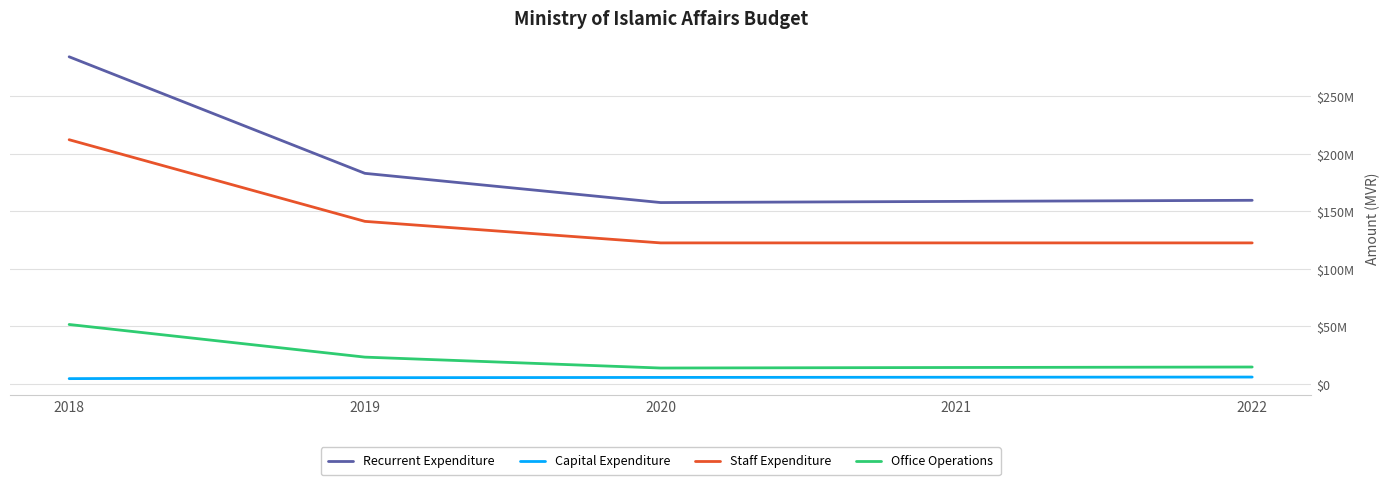

What are all the series names shown in the legend?

Recurrent Expenditure, Capital Expenditure, Staff Expenditure, Office Operations